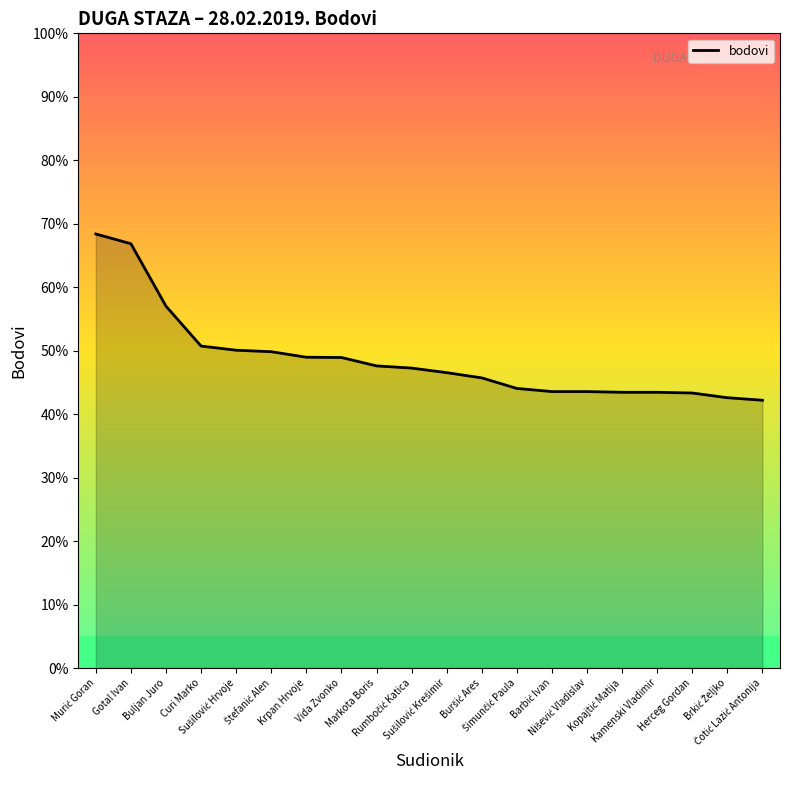

What is the difference between the maximum and minimum values?

26.2